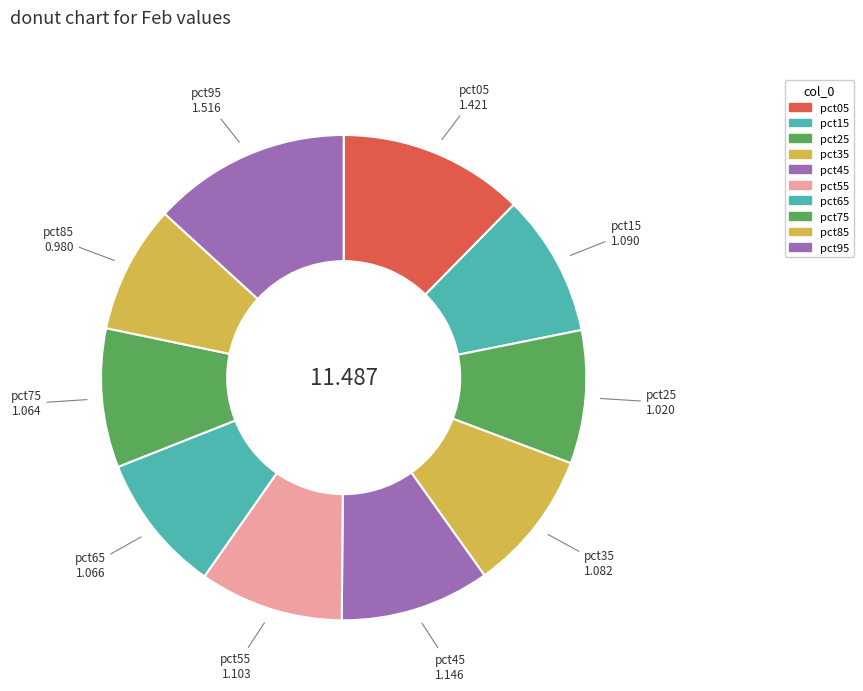

Between pct25 and pct95, which is larger?

pct95